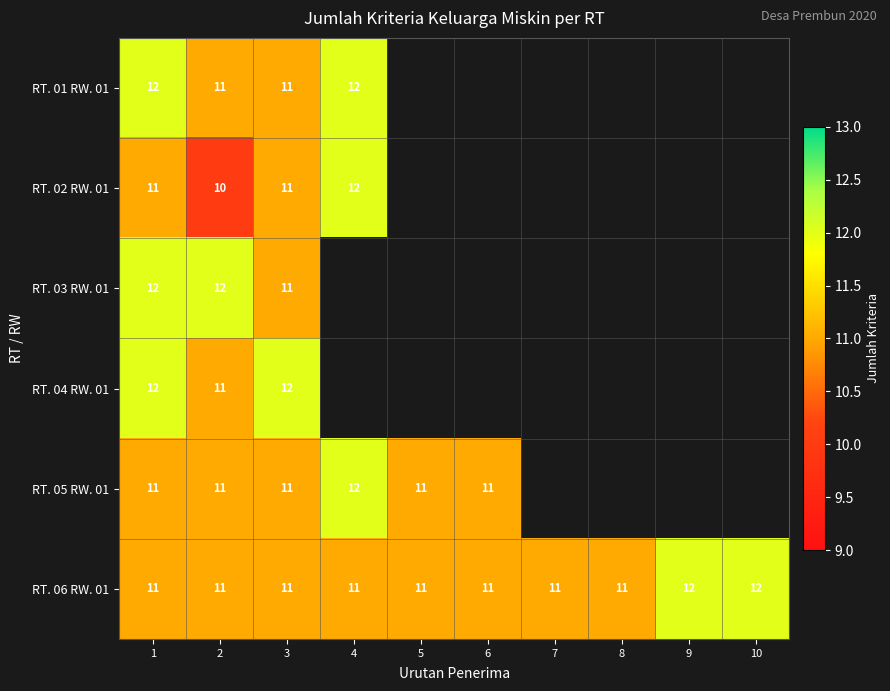

What is the maximum value shown in the chart?

12.0